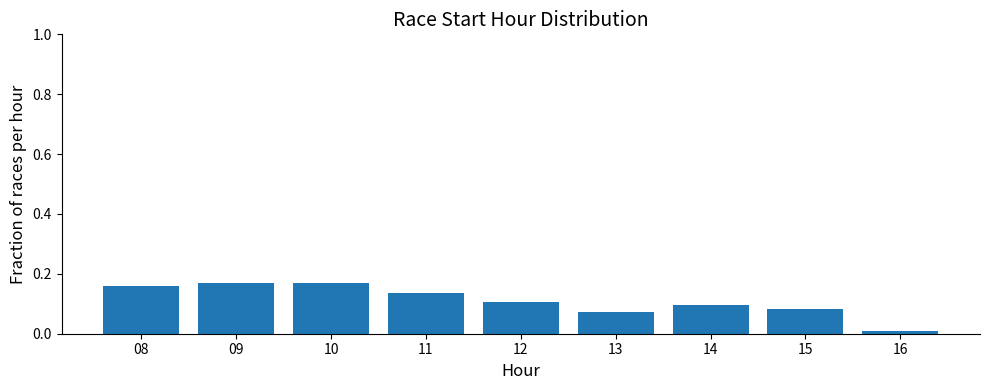

Which has a higher value, 08 or 11?

08